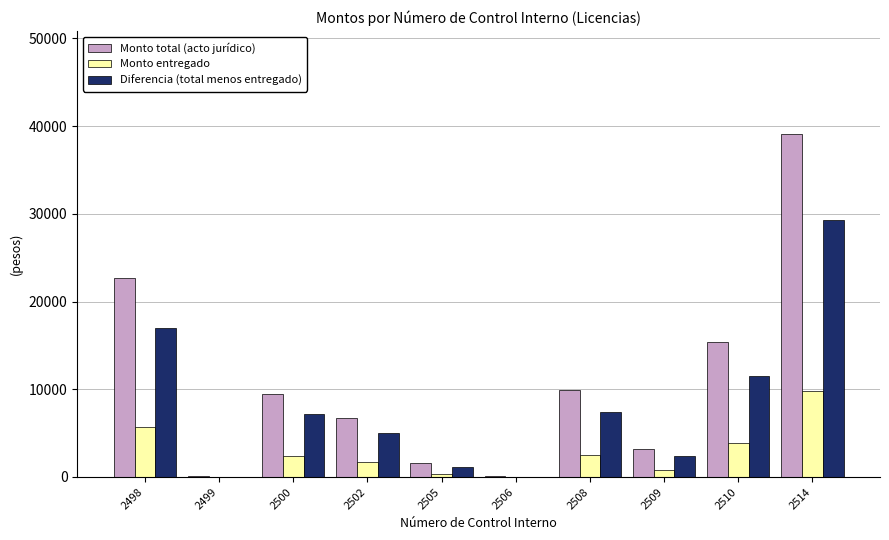

The Diferencia (total menos entregado) series shows 38776 at 2514. True or false?

False